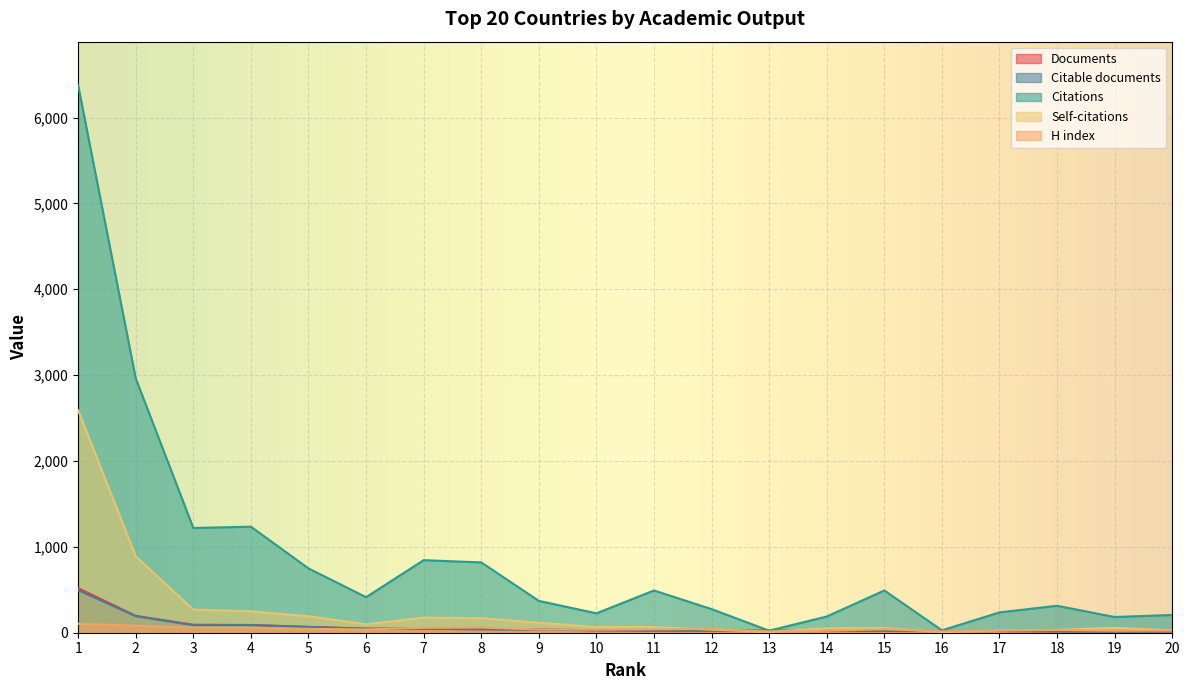

Rank the categories by Documents value from lowest to highest.

19, 20, 18, 16, 17, 14, 15, 13, 11, 12, 10, 9, 8, 7, 6, 5, 4, 3, 2, 1